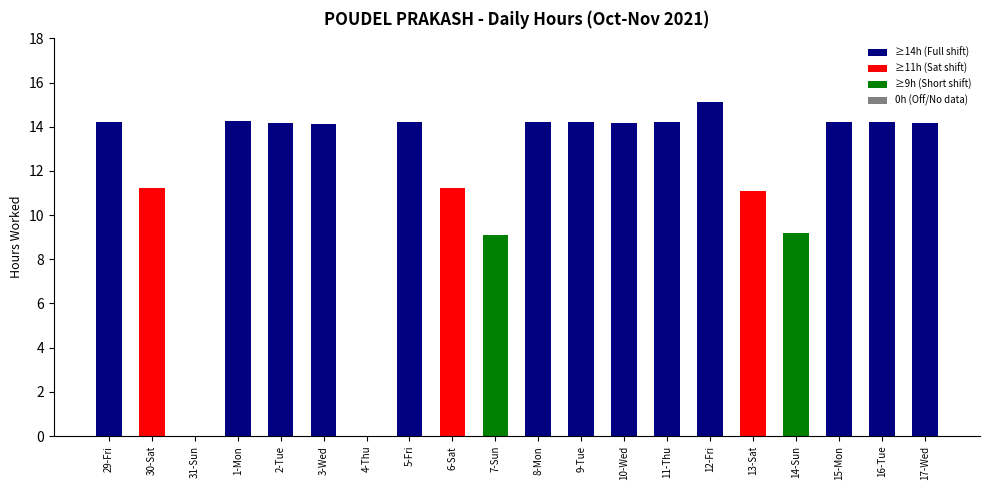

How many data points does each series have?

20